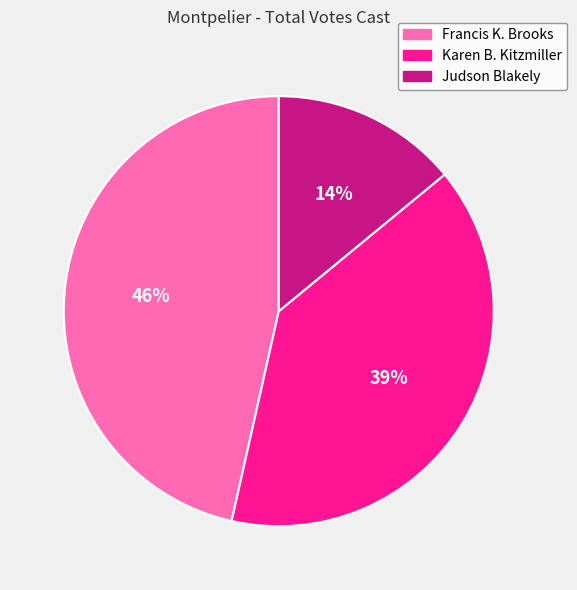

The Judson Blakely slice represents 19% of the pie. True or false?

False